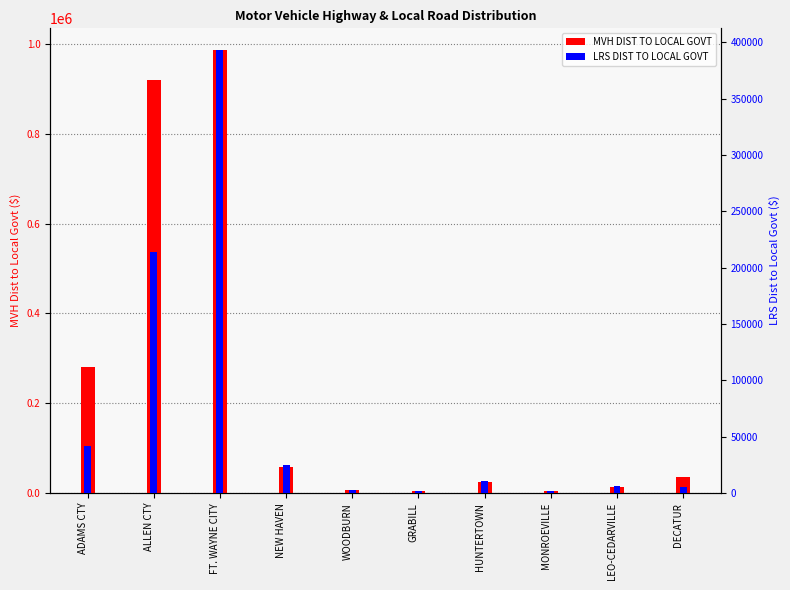

List the series in order of their peak value, highest first.

MVH DIST TO LOCAL GOVT, LRS DIST TO LOCAL GOVT